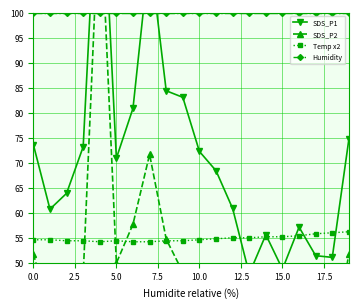

Rank the series at 19 from lowest to highest value.

SDS_P2, Temp x2, SDS_P1, Humidity